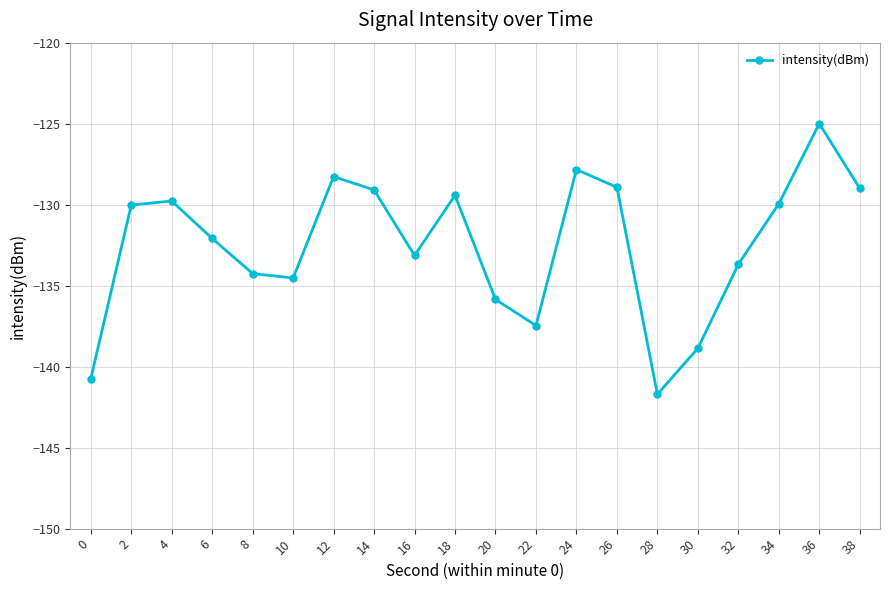

Between 34 and 22, which is larger?

34